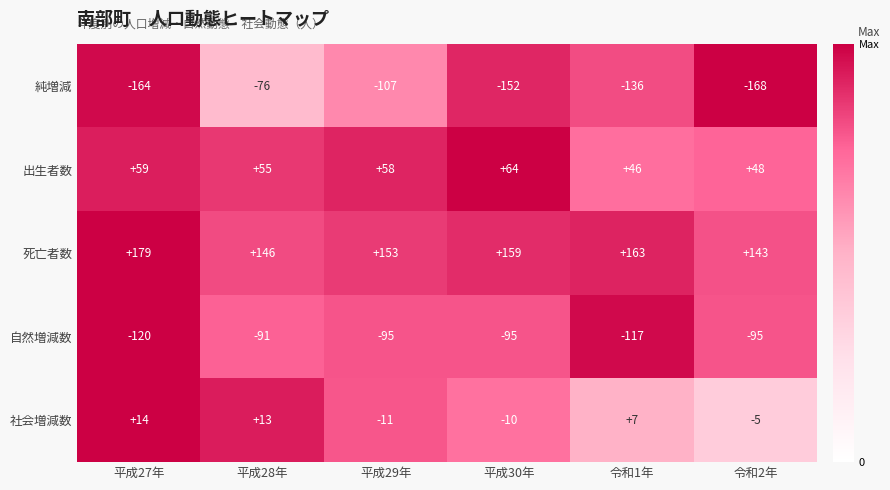

Where does the 自然増減数 series first go above -95?

平成28年